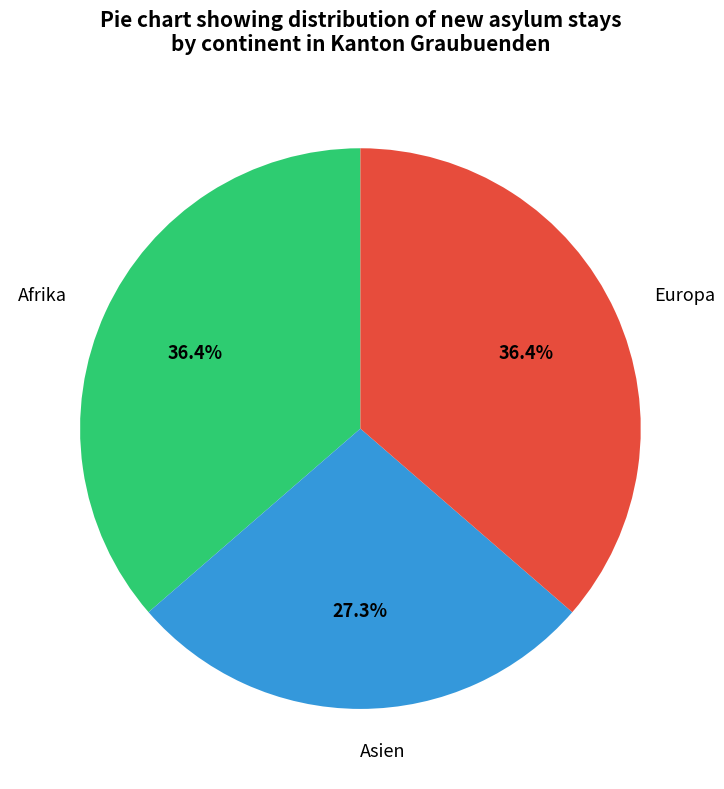

What is the ratio of the value at Afrika to the value at Europa?

1.0